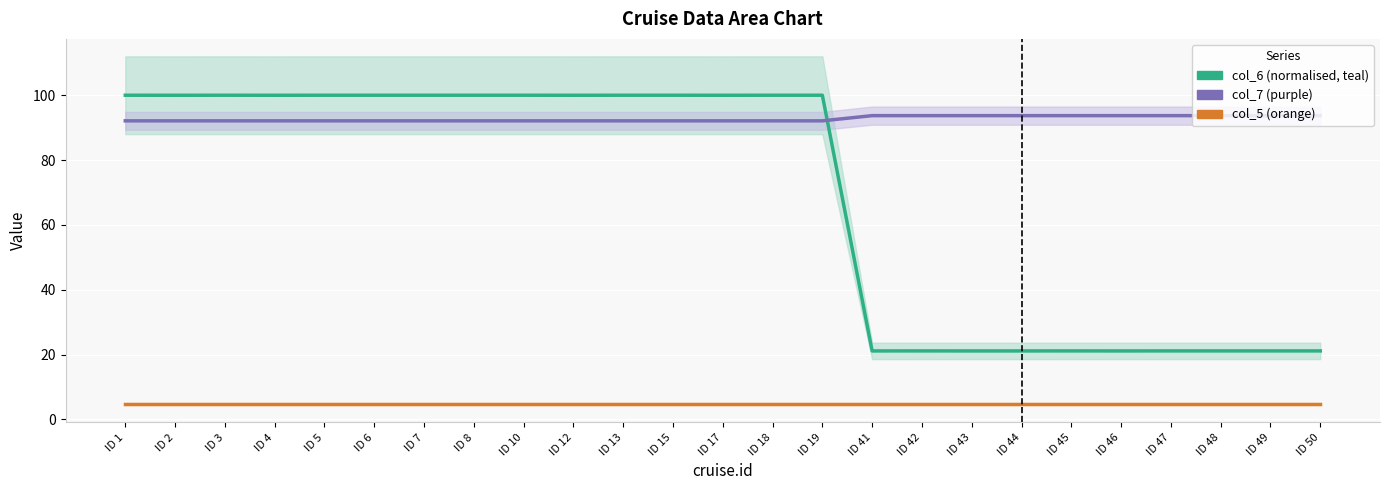

Reading left to right, list all the values displayed in this chart.

col_6 (normalised): 100.0	100.0	100.0	100.0	100.0	100.0	100.0	100.0	100.0	100.0	100.0	100.0	100.0	100.0	100.0	21.1	21.1	21.1	21.1	21.1	21.1	21.1	21.1	21.1	21.1
col_7: 92.1	92.1	92.1	92.1	92.1	92.1	92.1	92.1	92.1	92.1	92.1	92.1	92.1	92.1	92.1	93.7	93.7	93.7	93.7	93.7	93.7	93.7	93.7	93.7	93.7
col_5: 4.7	4.7	4.7	4.7	4.7	4.7	4.7	4.7	4.7	4.7	4.7	4.7	4.7	4.7	4.7	4.7	4.7	4.7	4.7	4.7	4.7	4.7	4.7	4.7	4.7